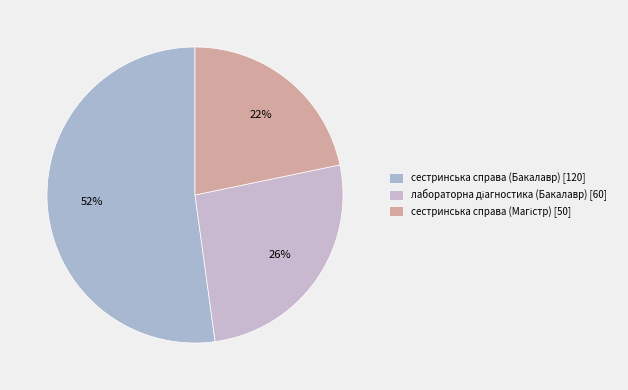

What is the majority slice?

сестринська справа (Бакалавр)